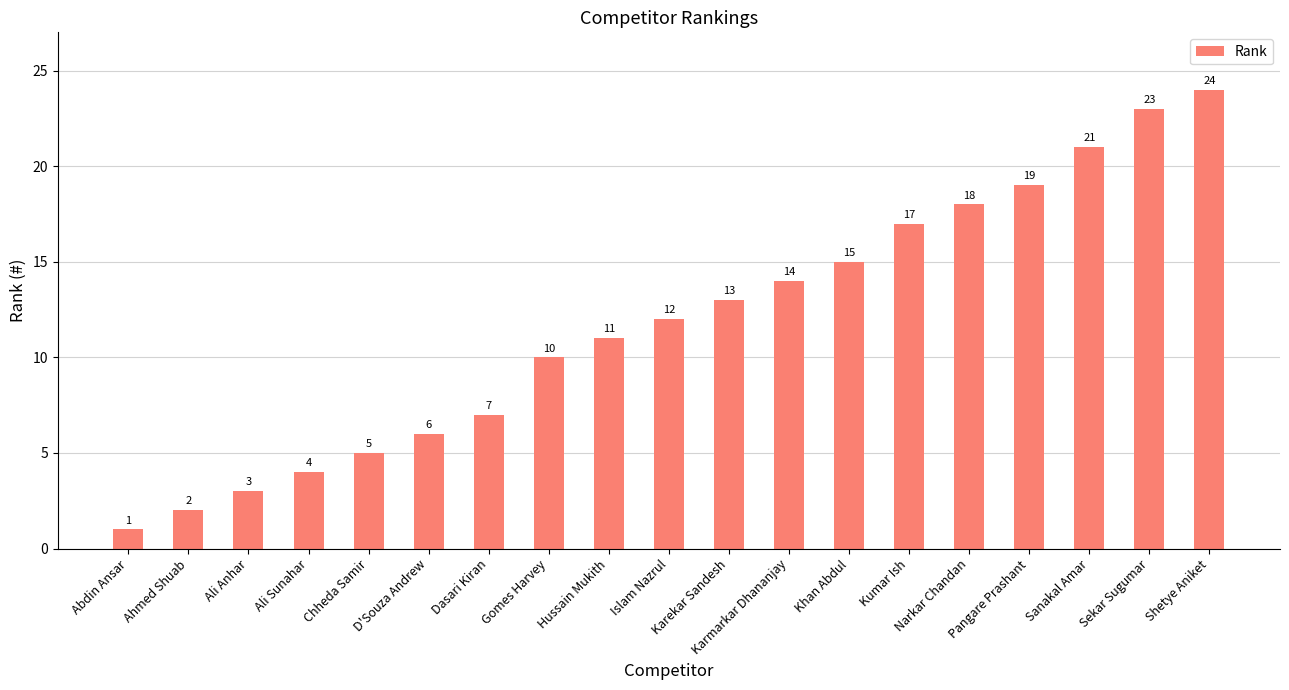

Which has a higher value, Sanakal Amar or Shetye Aniket?

Shetye Aniket